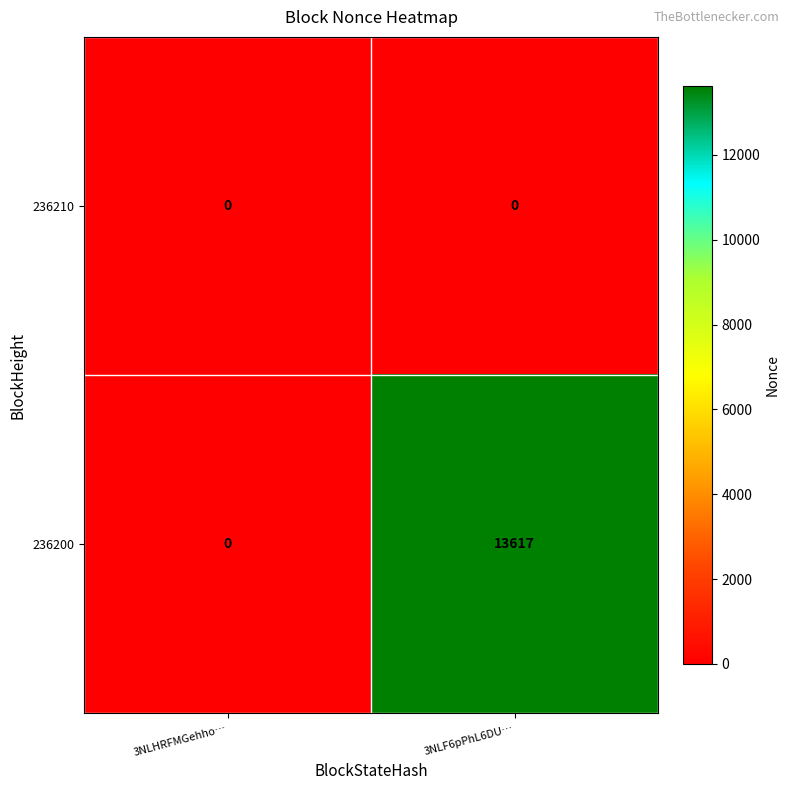

Which series has the widest spread of values?

236200